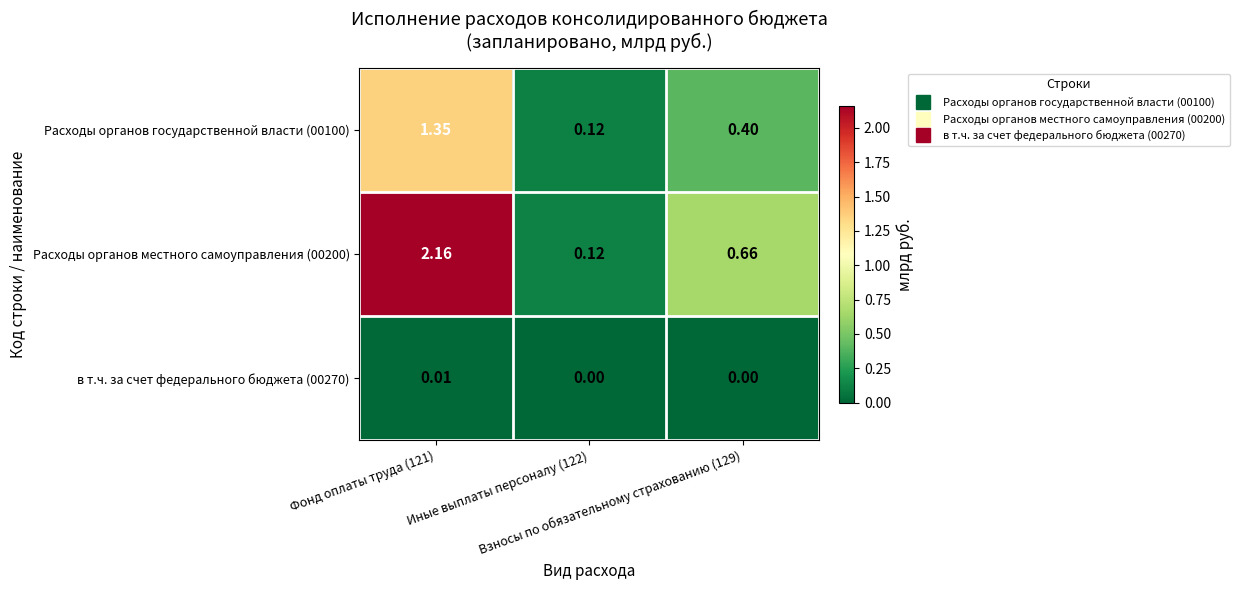

Count the number of categories in the chart.

3